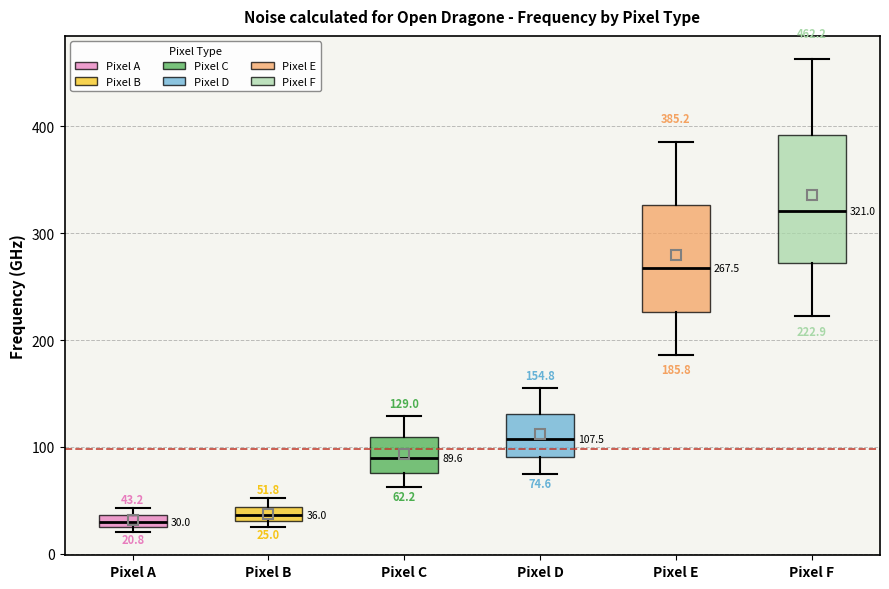

Comparing the boxes themselves (not the whiskers), which one is the tallest?

Pixel F